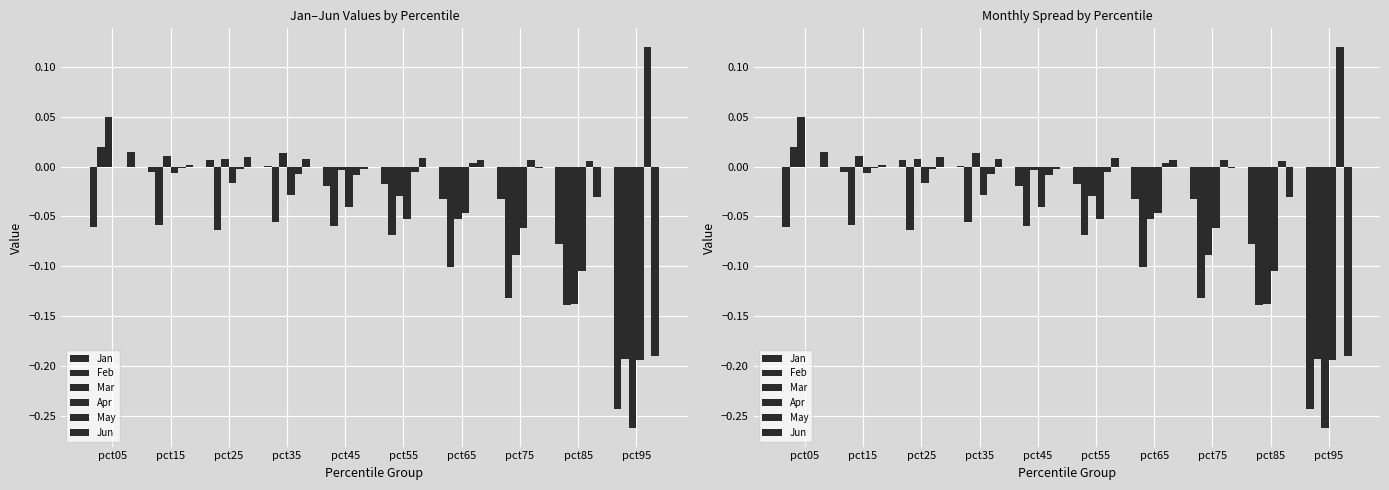

Between pct65 and pct95, which series saw the biggest shift?

Jan